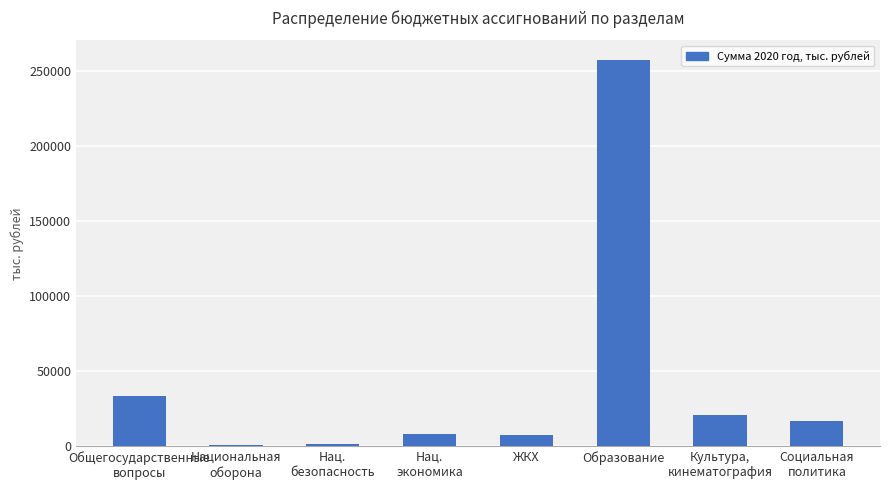

True or false: the data shows 8243.0 at Нац.
экономика.

True